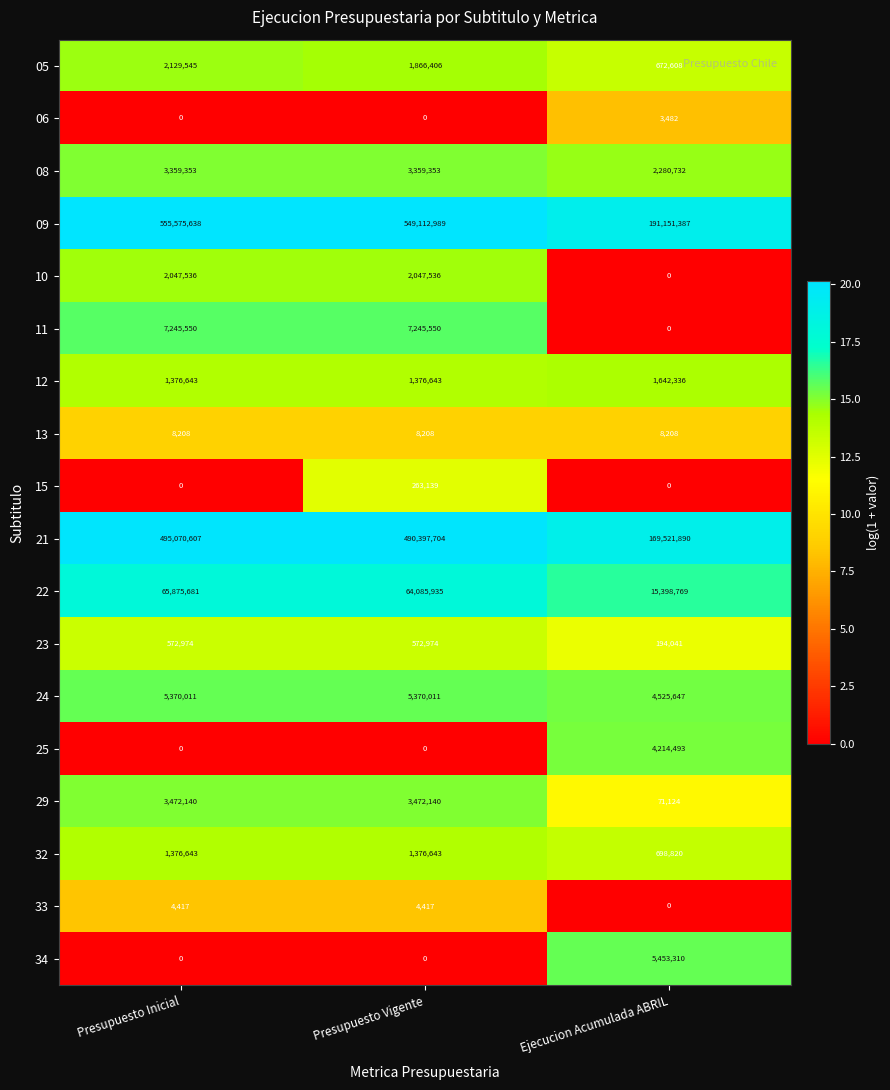

Count the 29 values in the range 71124 to 3472140.

3